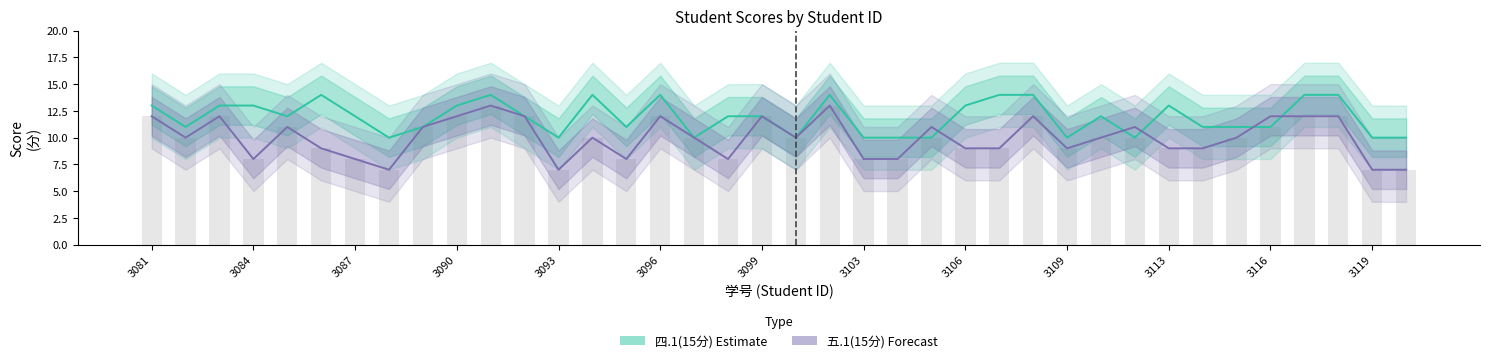

At which label does 四.1(15分) first exceed 12?

3081